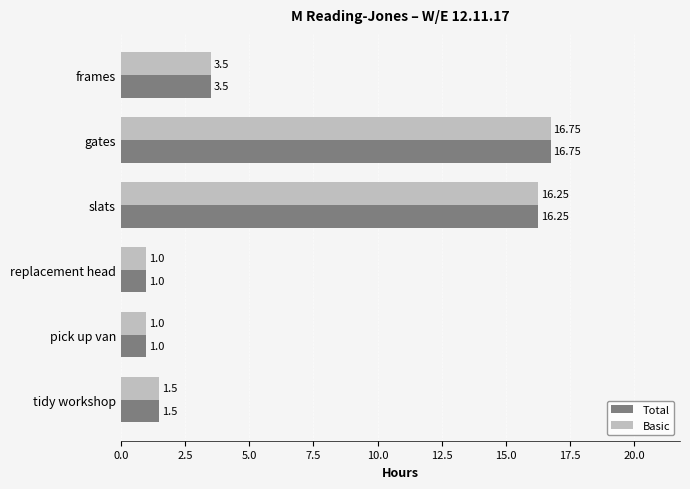

What is the sum of all Total values?

40.0